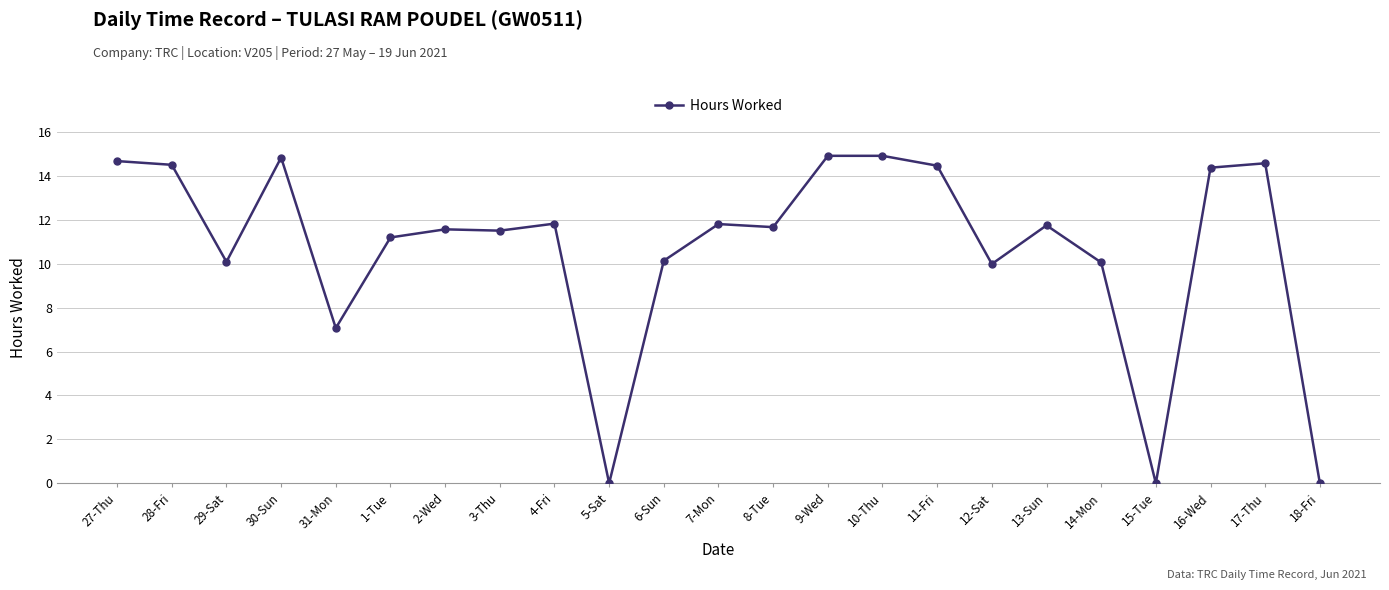

What is the difference between the second highest and second lowest values?

14.9